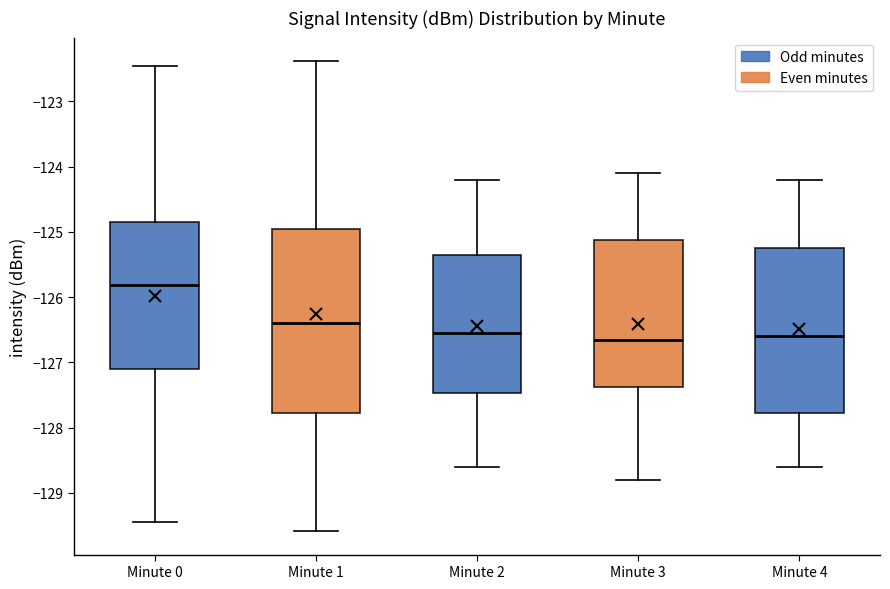

Reading left to right, transcribe this box plot: for each box, give where its median line is, the range the box spans, and where its two whiskers end, as read against the y-axis. The values are not printed on the chart, so give them approximately, as read against the axis.

Minute 0: median -125.8, box -127.1 to -124.8, whiskers -129.4 to -122.5
Minute 1: median -126.4, box -127.8 to -124.9, whiskers -129.6 to -122.4
Minute 2: median -126.5, box -127.5 to -125.3, whiskers -128.6 to -124.2
Minute 3: median -126.6, box -127.4 to -125.1, whiskers -128.8 to -124.1
Minute 4: median -126.6, box -127.8 to -125.2, whiskers -128.6 to -124.2